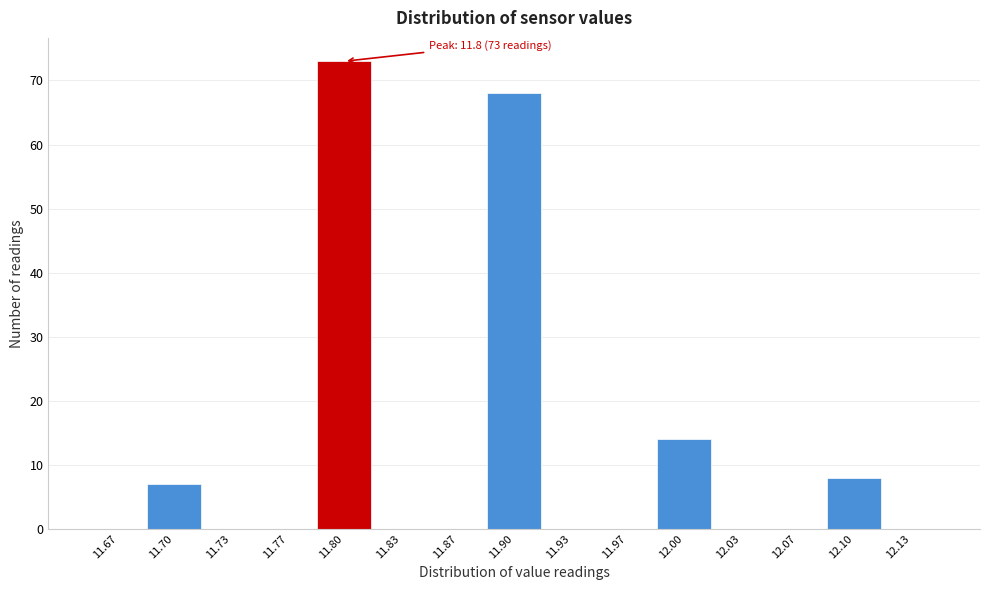

Over which range of the x-axis is the bar tallest?

11.785 to 11.815